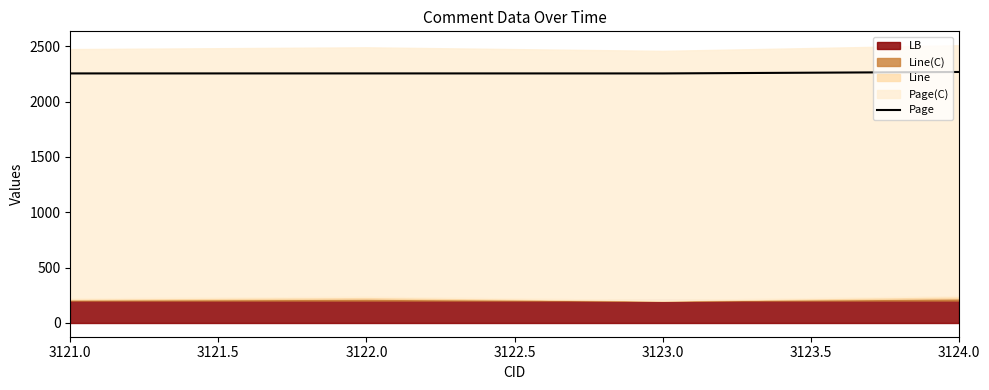

What is the value of the 4th point from the left?

2267.2